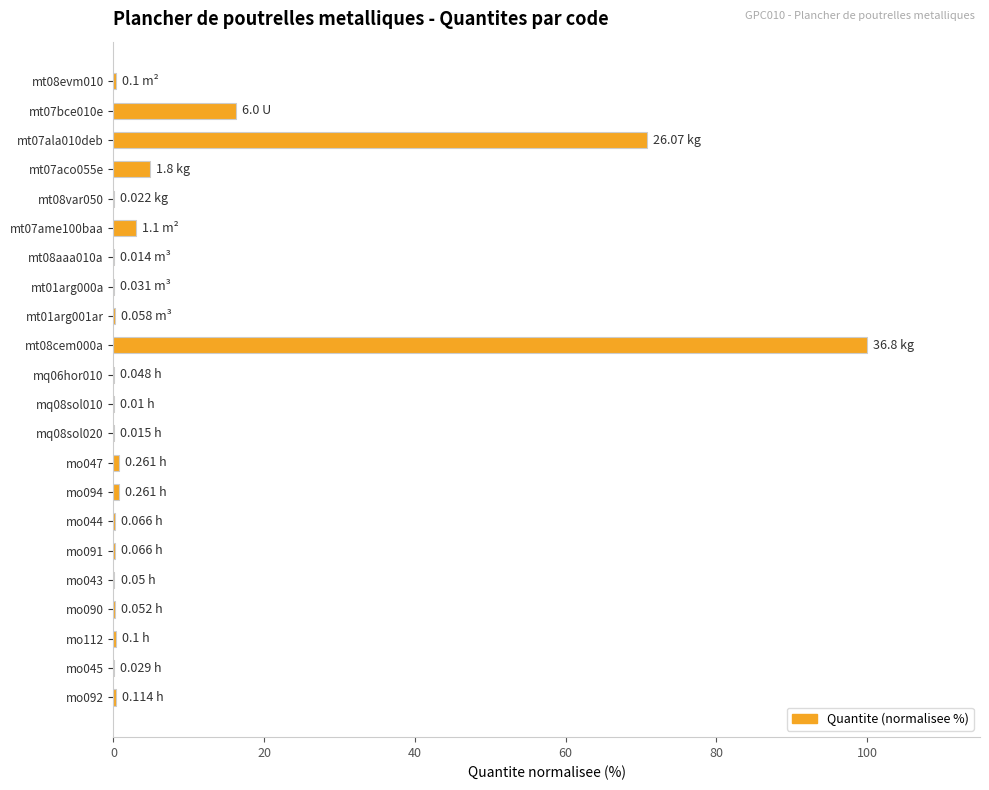

What is the sum of all values?

198.6